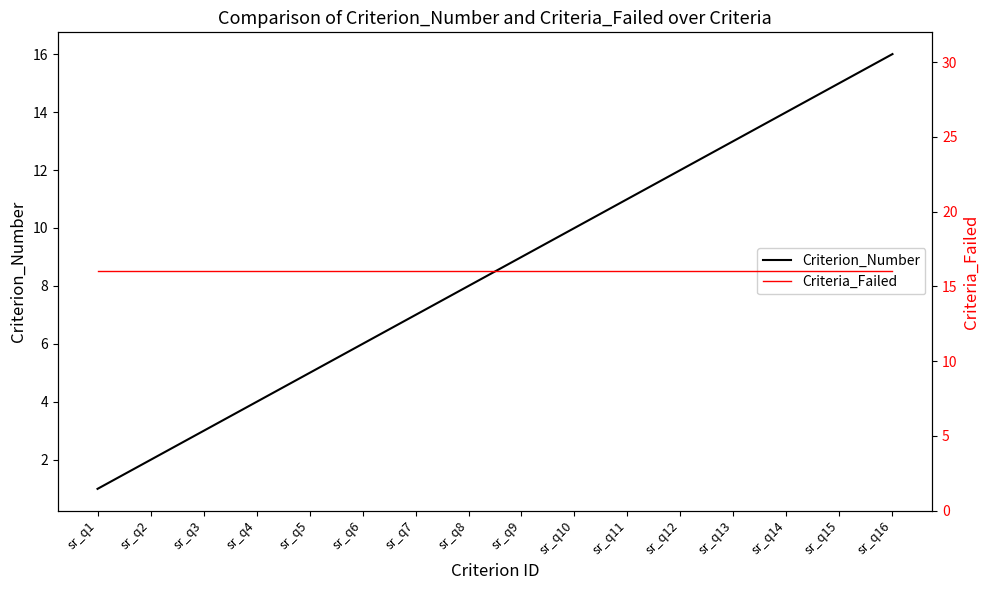

Does the chart display data point markers on the line(s)?

No